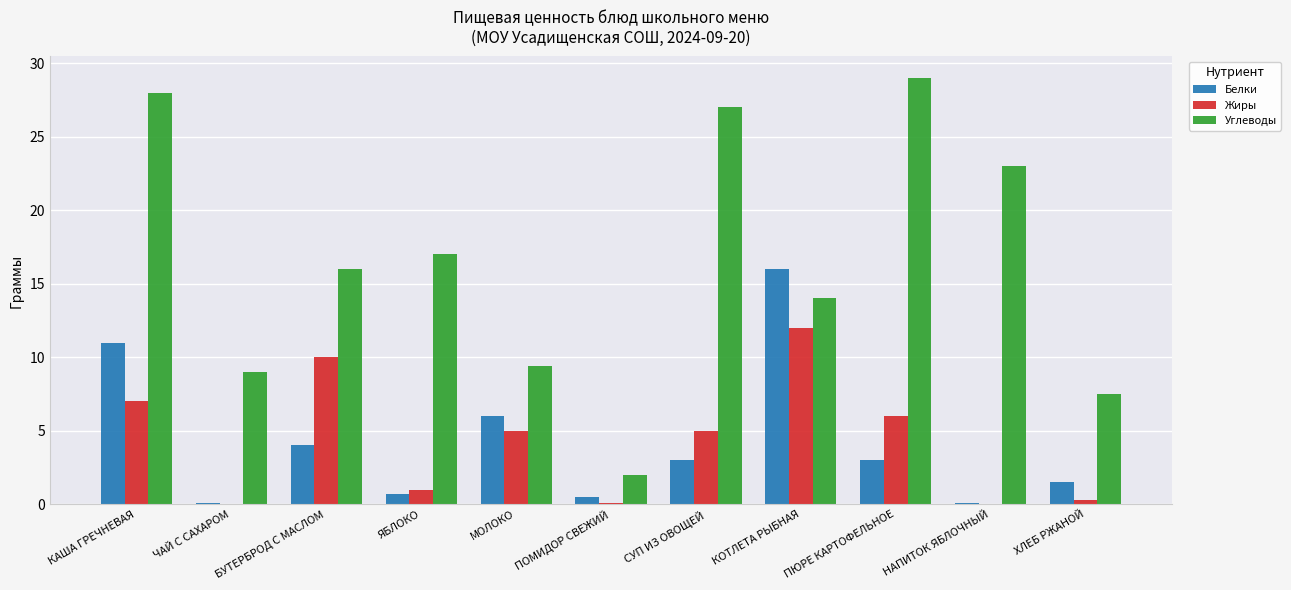

True or false: Жиры has a value of 0.0 at НАПИТОК ЯБЛОЧНЫЙ.

True